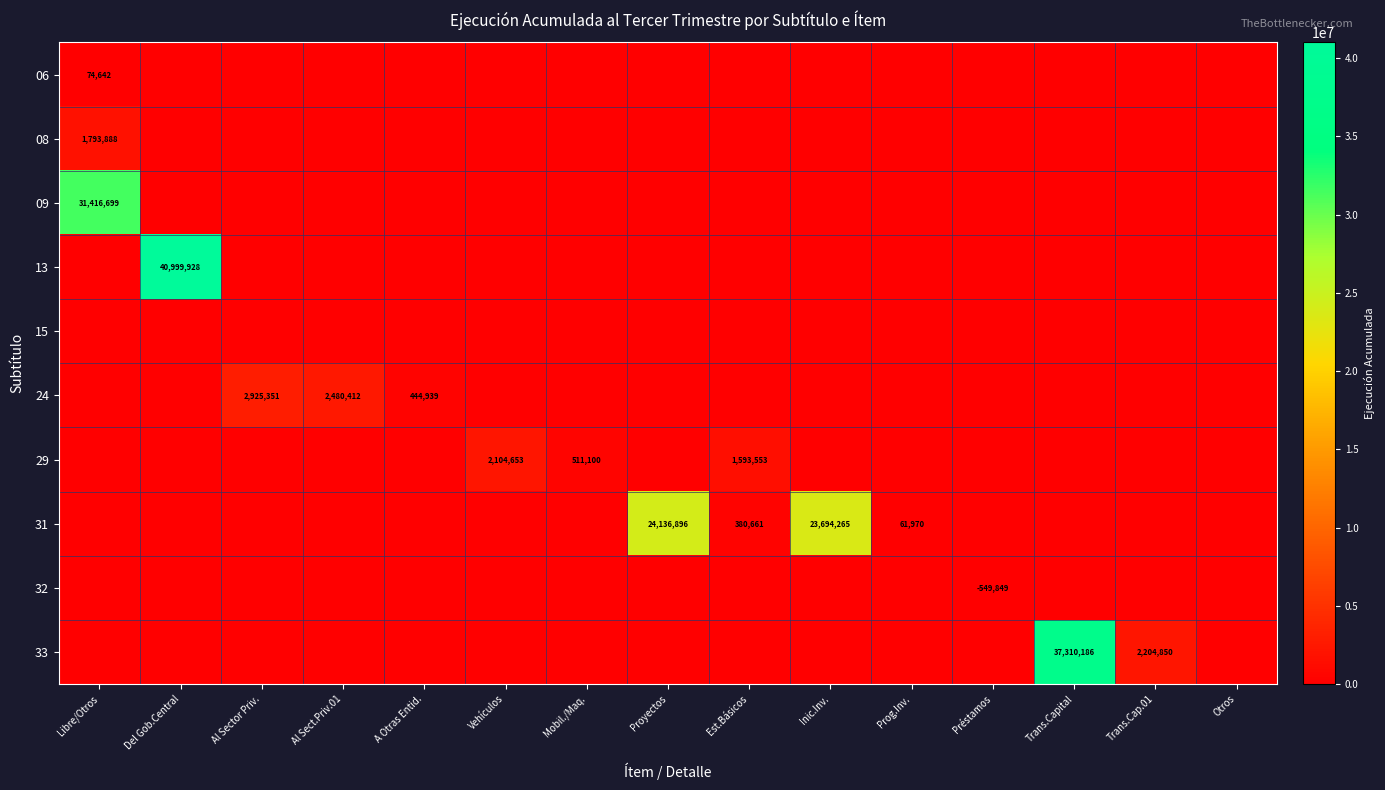

At which category is the sum across all series the highest?

Del Gob.Central